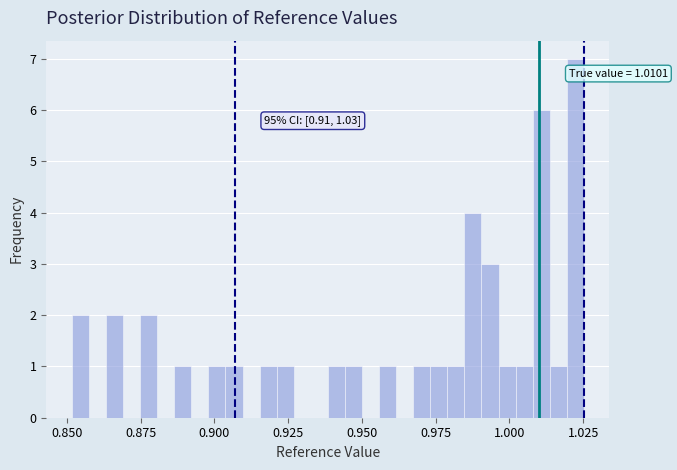

Read against the x-axis, roughly where is the centre of the tallest bar?

1.020